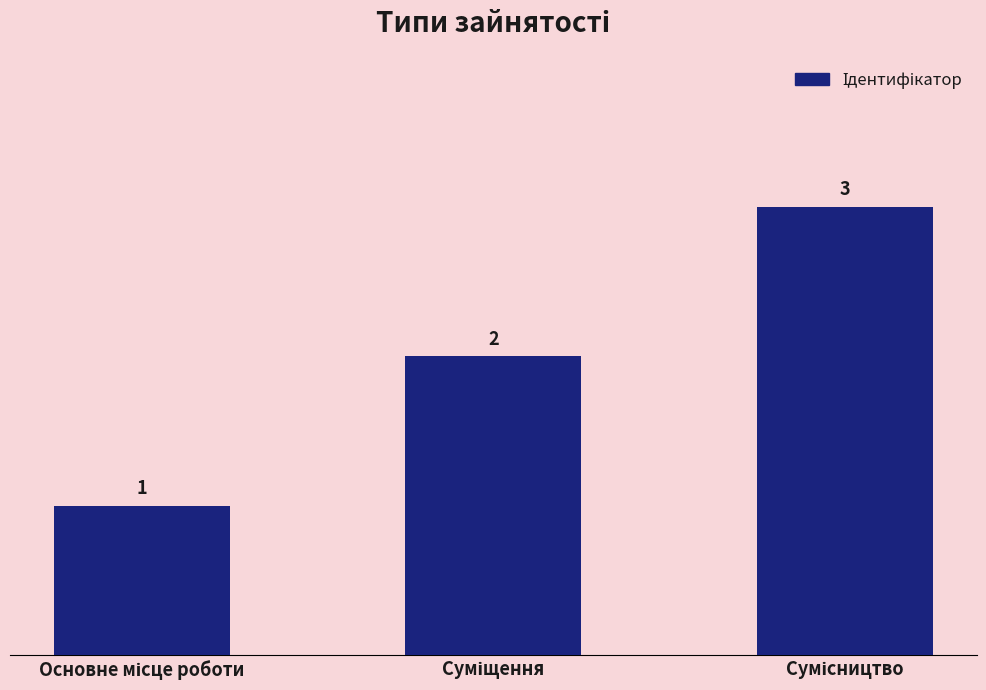

What is the sum of all values?

6